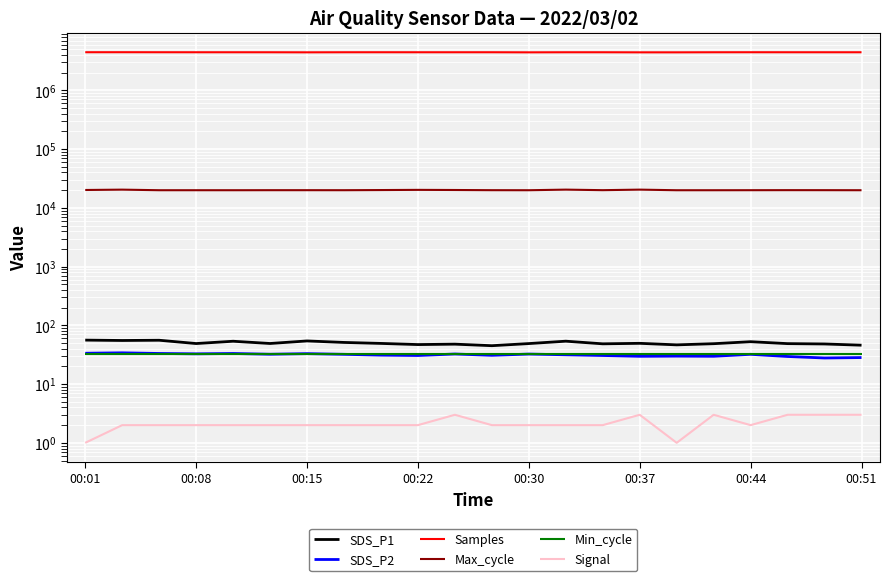

What is the total value across all series at 00:51?

4468016.2